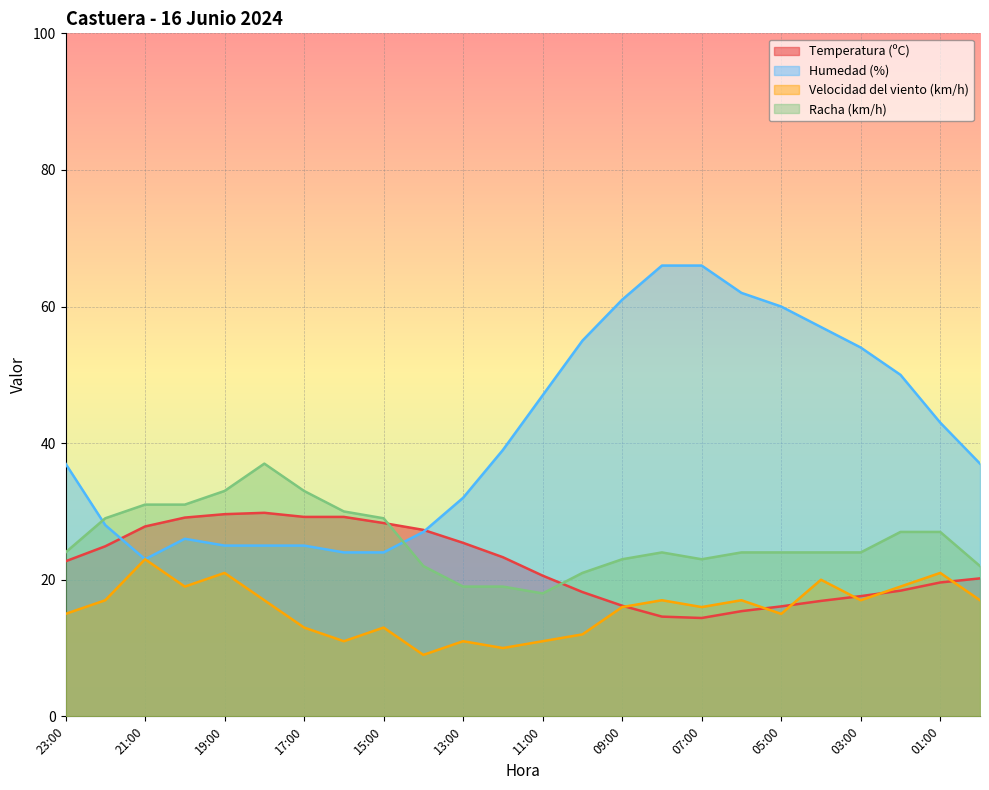

True or false: Humedad (%) has a value of 43.5 at 17:00.

False